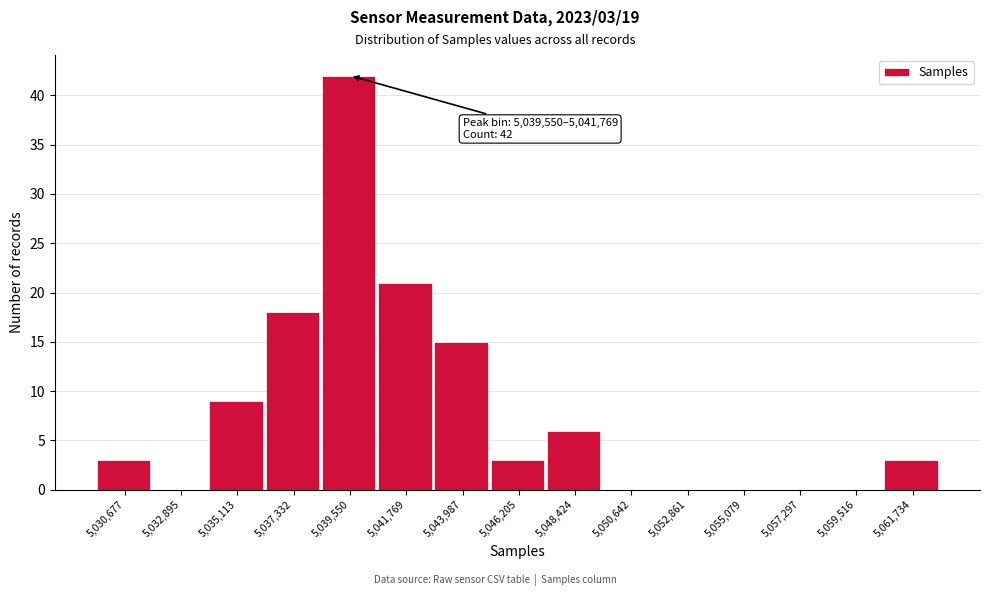

Reading right to left, extract all data points from this chart.

5,061,734=3	5,059,516=0	5,057,297=0	5,055,079=0	5,052,861=0	5,050,642=0	5,048,424=6	5,046,205=3	5,043,987=15	5,041,769=21	5,039,550=42	5,037,332=18	5,035,113=9	5,032,895=0	5,030,677=3